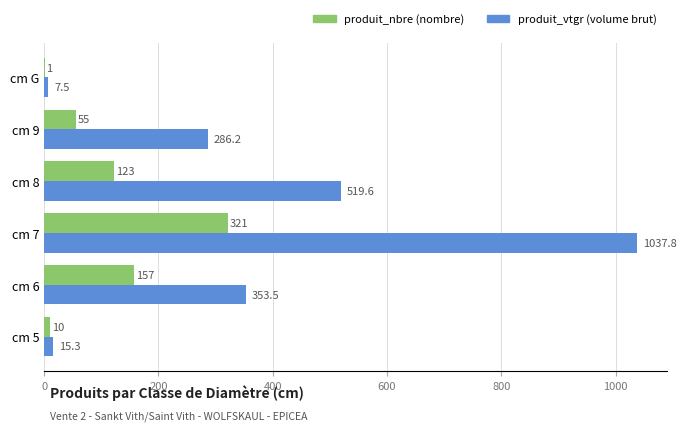

Which label corresponds to the largest value in the chart?

cm 7